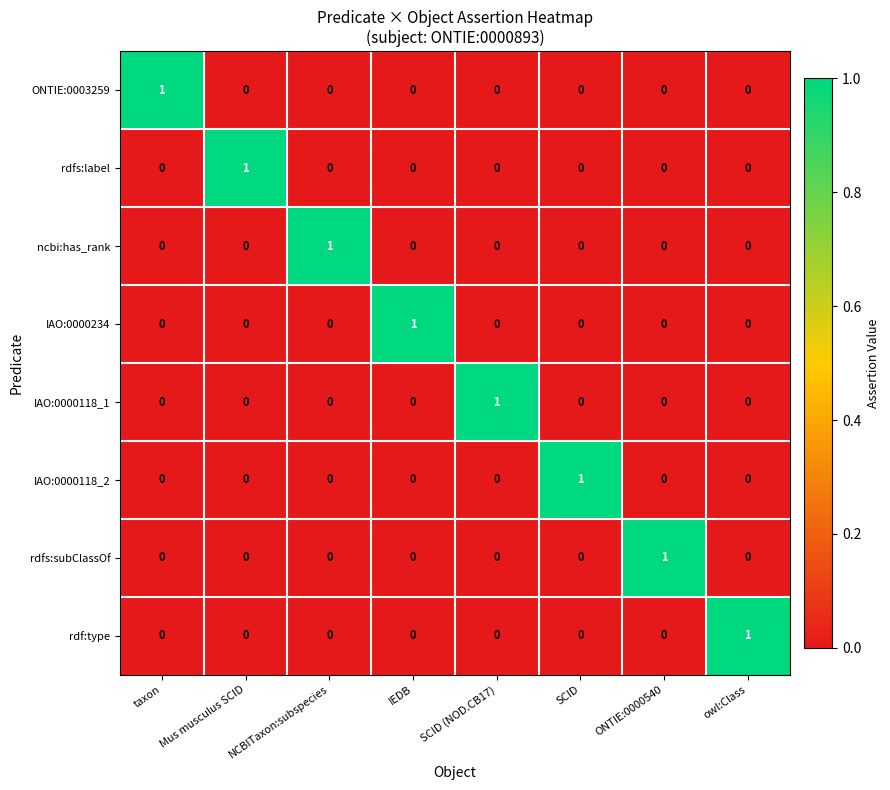

Is it true that rdfs:label equals 1 at IEDB?

False